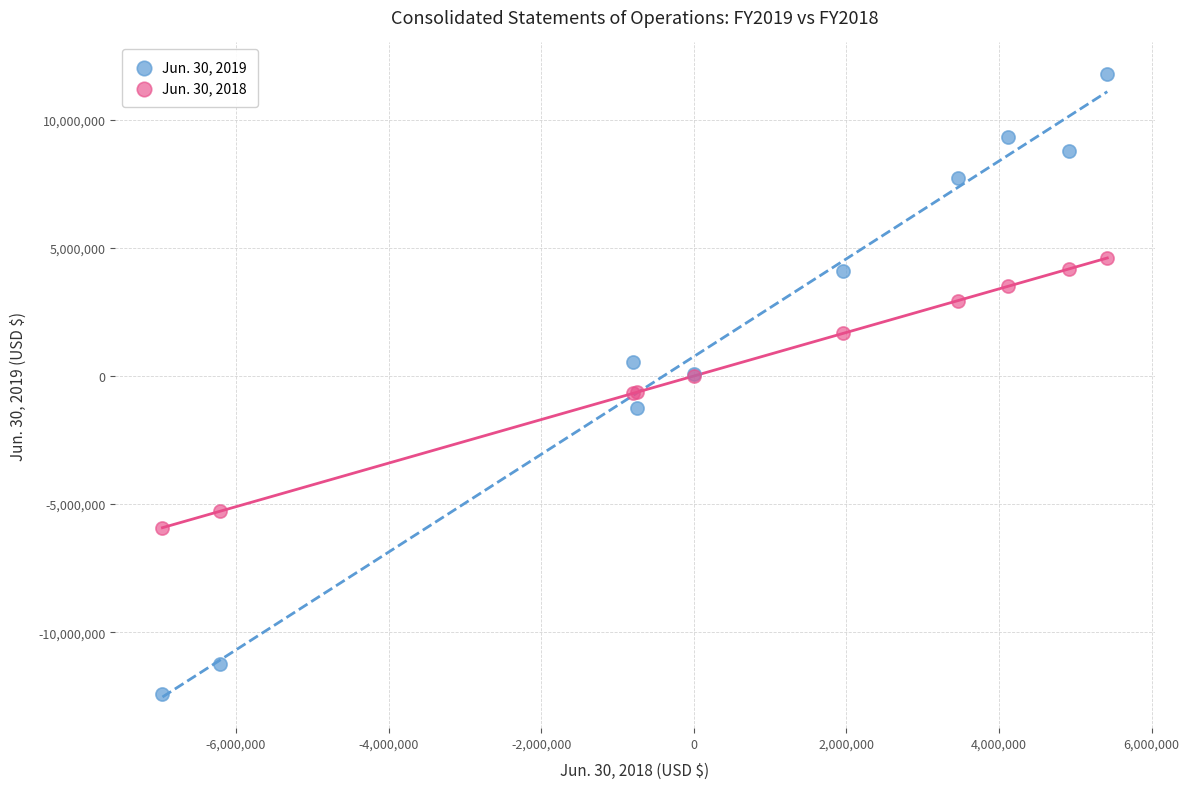

What are all the series names shown in the legend?

Jun. 30, 2019, Jun. 30, 2018